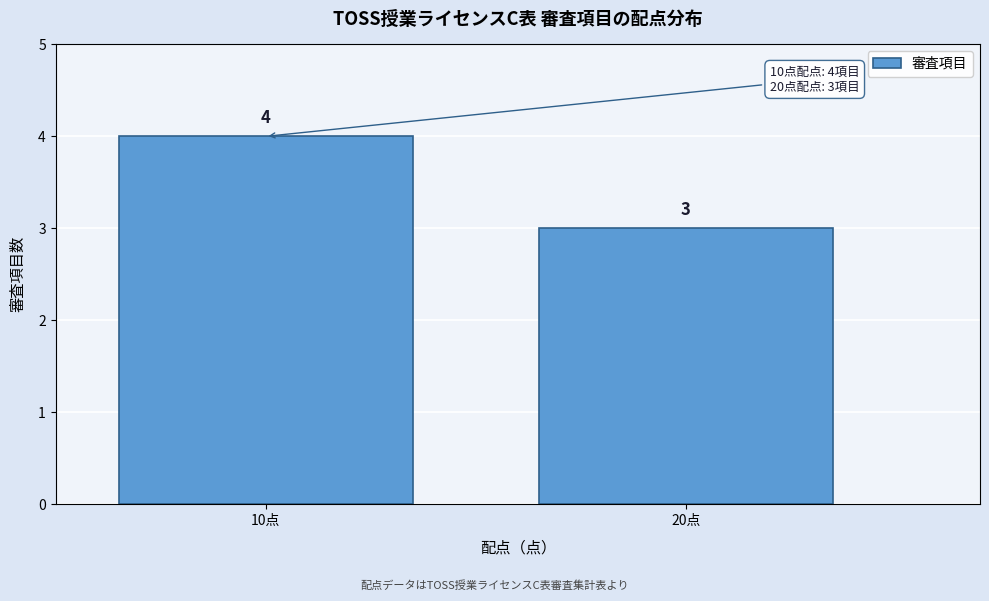

Reading right to left, what are all the values shown in this chart?

3	4